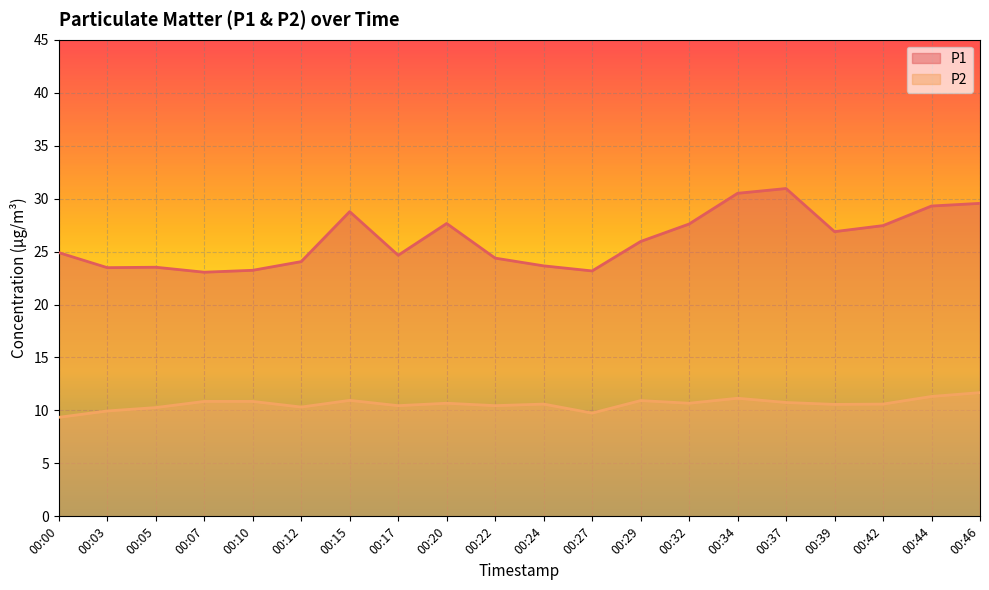

At 00:44, list the series in order from smallest to largest.

P2, P1